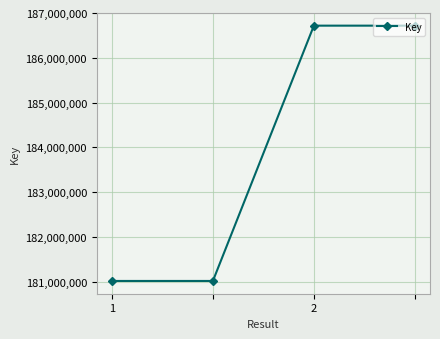

What is the maximum value shown in the chart?

186717766